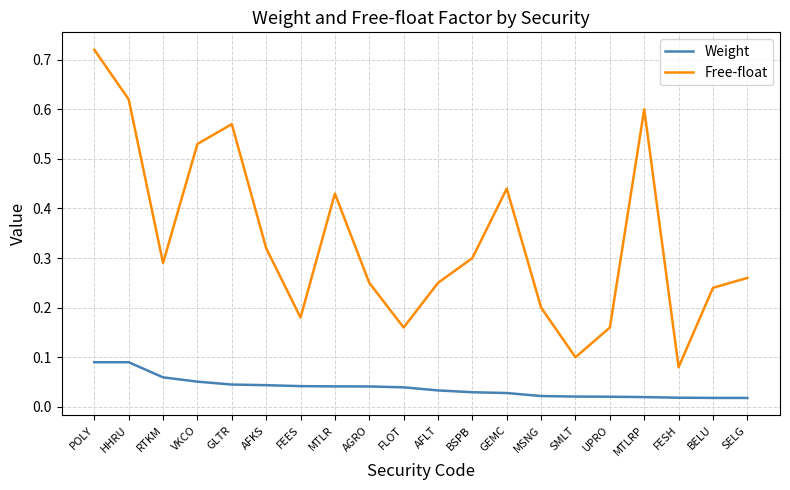

At FESH, list the series in order from smallest to largest.

Weight, Free-float